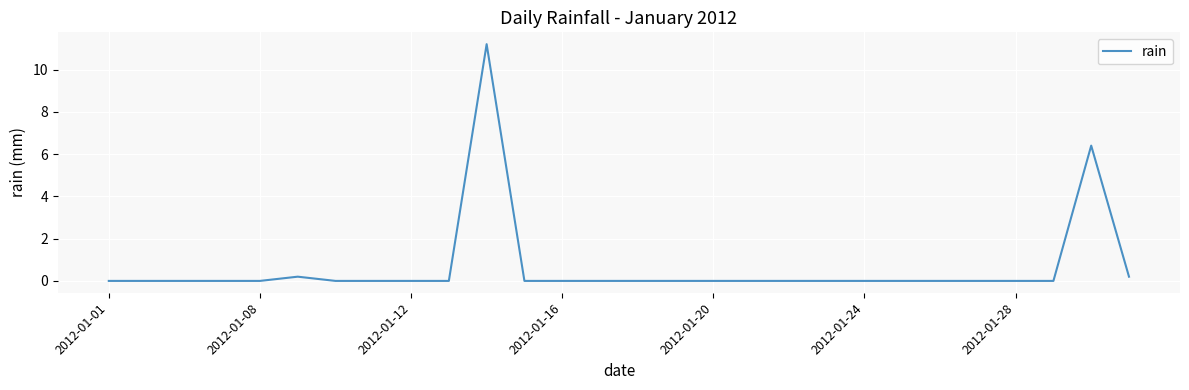

What is the difference between the maximum and minimum values?

11.2